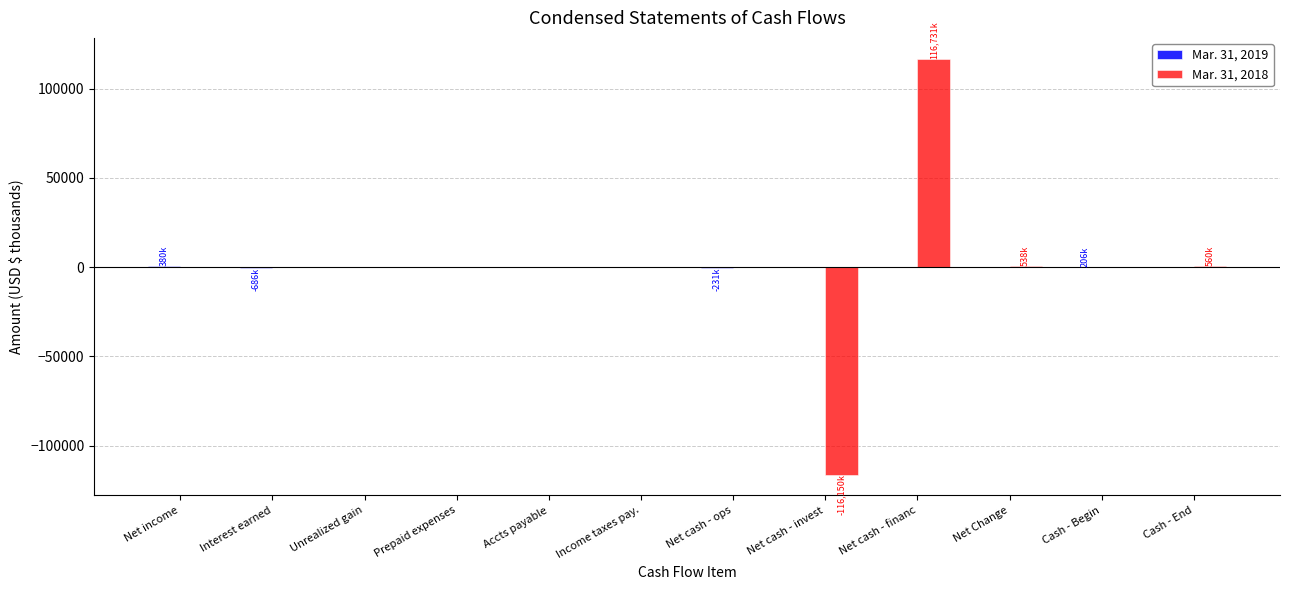

At which category is the sum across all series the highest?

Net cash - financ